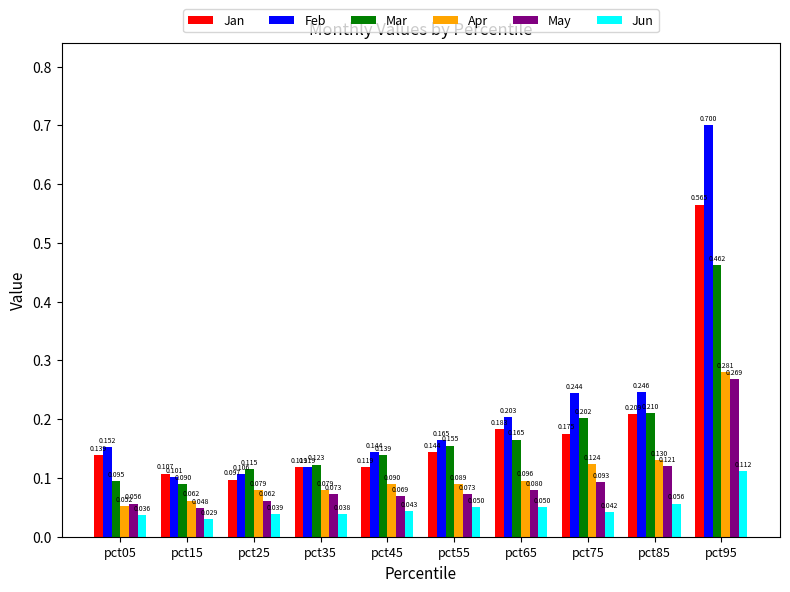

How many data points does each series have?

10